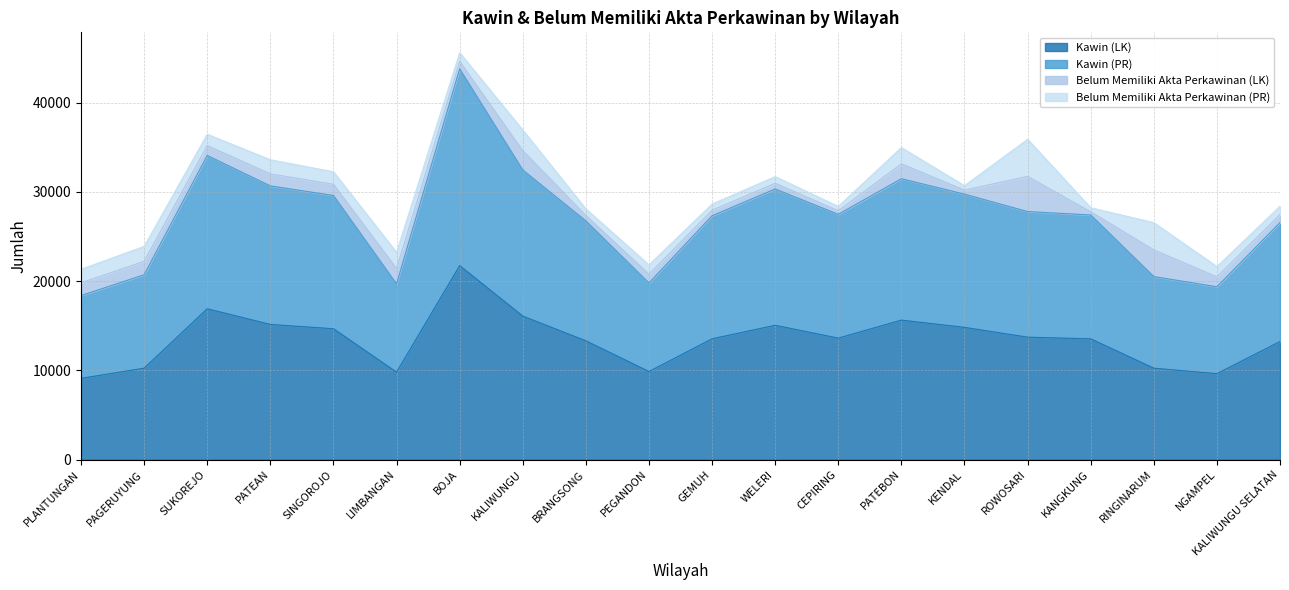

True or false: Kawin (LK) and Kawin (PR) cross at least once.

False